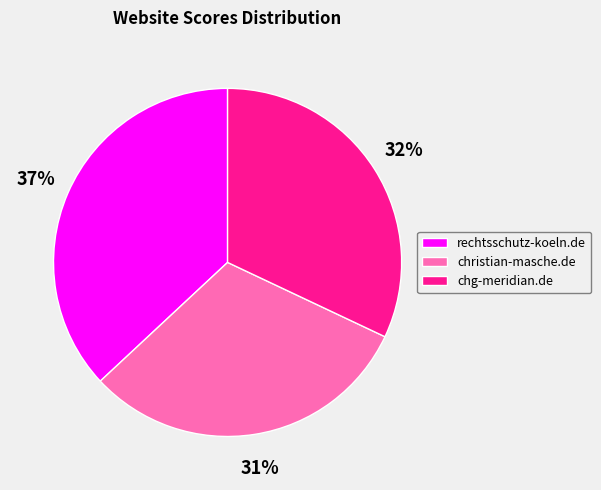

What is the smallest slice in the pie chart?

christian-masche.de